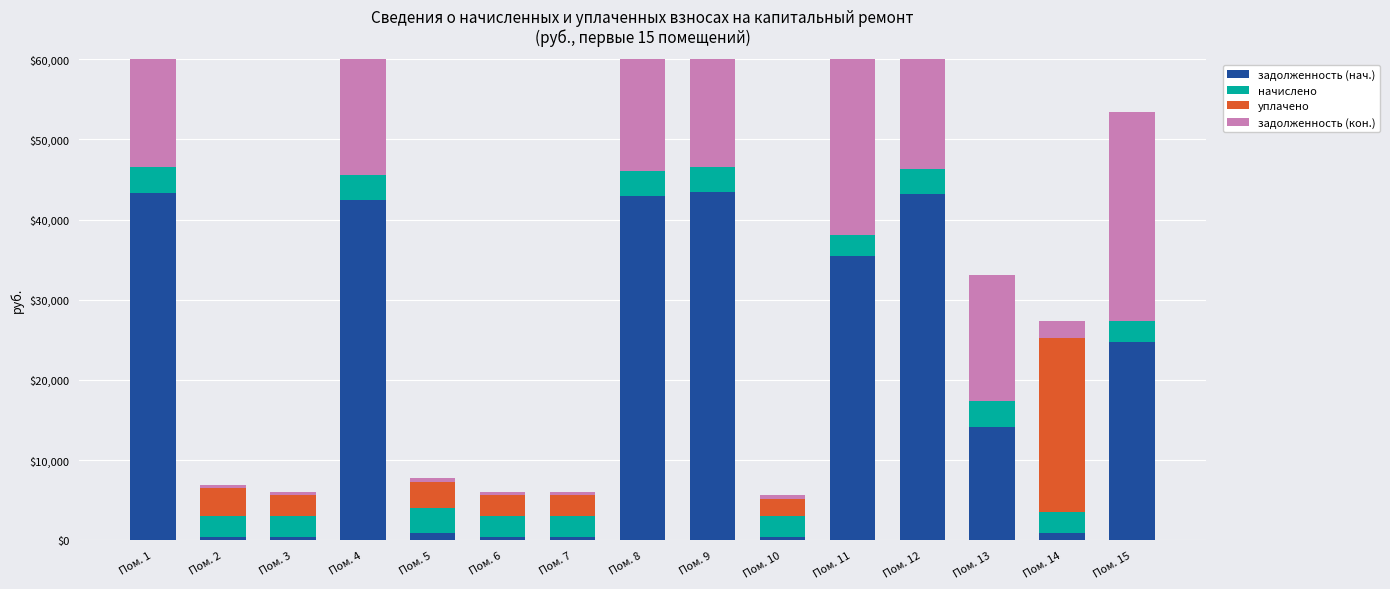

What is the sum of all уплачено values?

38270.4